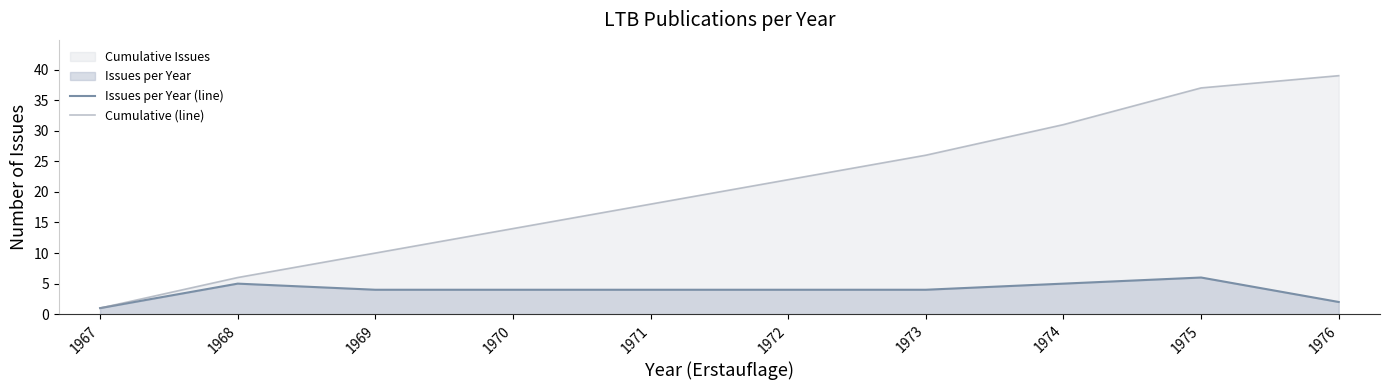

Read the Cumulative (line) value at 1972, to the nearest 10.

20